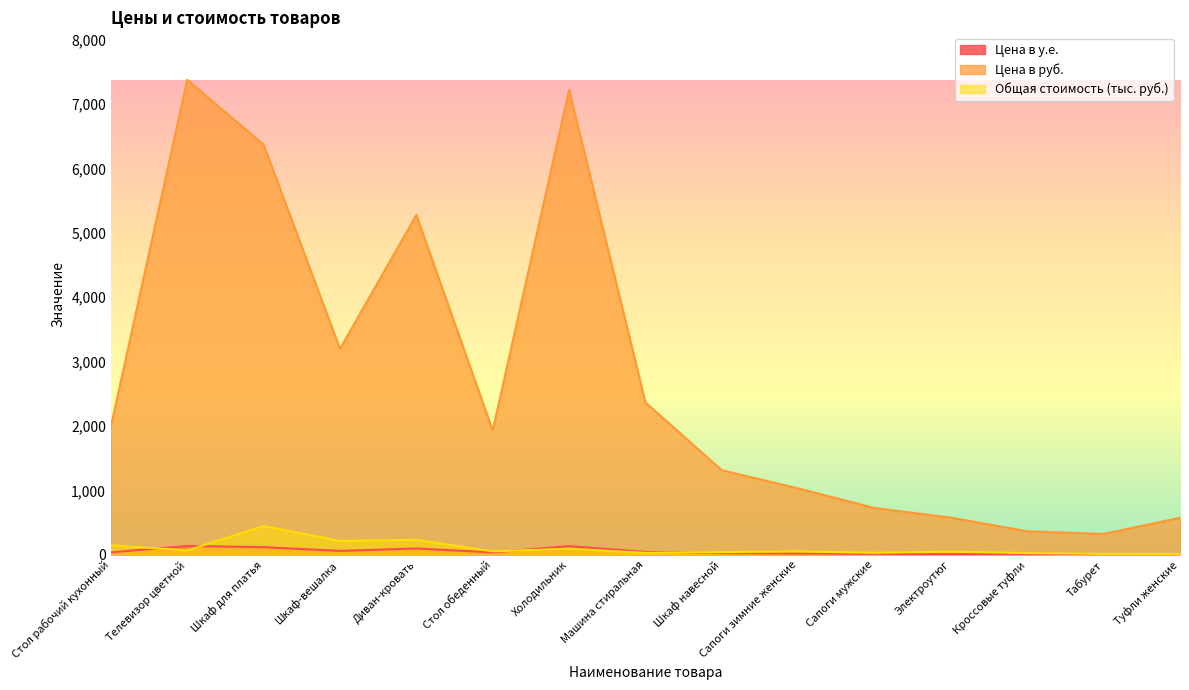

Reading left to right, extract all data points from this chart.

Цена в у.е.: Стол рабочий кухонный=36.7	Телевизор цветной=136.1	Шкаф для платья=117.5	Шкаф-вешалка=59.0	Диван-кровать=97.3	Стол обеденный=35.6	Холодильник=133.2	Машина стиральная=43.6	Шкаф навесной=24.2	Сапоги зимние женские=19.0	Сапоги мужские=13.4	Электроутюг=10.6	Кроссовые туфли=6.7	Табурет=6.0	Туфли женские=10.6
Цена в руб.: Стол рабочий кухонный=1991.3	Телевизор цветной=7373.9	Шкаф для платья=6366.9	Шкаф-вешалка=3195.6	Диван-кровать=5274.2	Стол обеденный=1929.5	Холодильник=7216.7	Машина стиральная=2364.7	Шкаф навесной=1312.2	Сапоги зимние женские=1029.8	Сапоги мужские=725.2	Электроутюг=575.6	Кроссовые туфли=363.7	Табурет=322.5	Туфли женские=574.0
Общая стоимость (тыс. руб.): Стол рабочий кухонный=147.4	Телевизор цветной=66.4	Шкаф для платья=445.7	Шкаф-вешалка=214.1	Диван-кровать=232.1	Стол обеденный=52.1	Холодильник=93.8	Машина стиральная=28.4	Шкаф навесной=40.7	Сапоги зимние женские=52.5	Сапоги мужские=29.7	Электроутюг=48.4	Кроссовые туфли=25.5	Табурет=12.9	Туфли женские=12.1